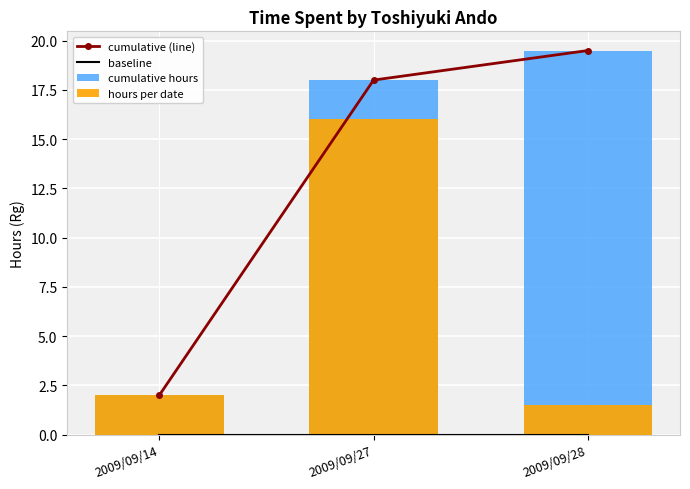

Read the cumulative hours value at 2009/09/28.

19.5